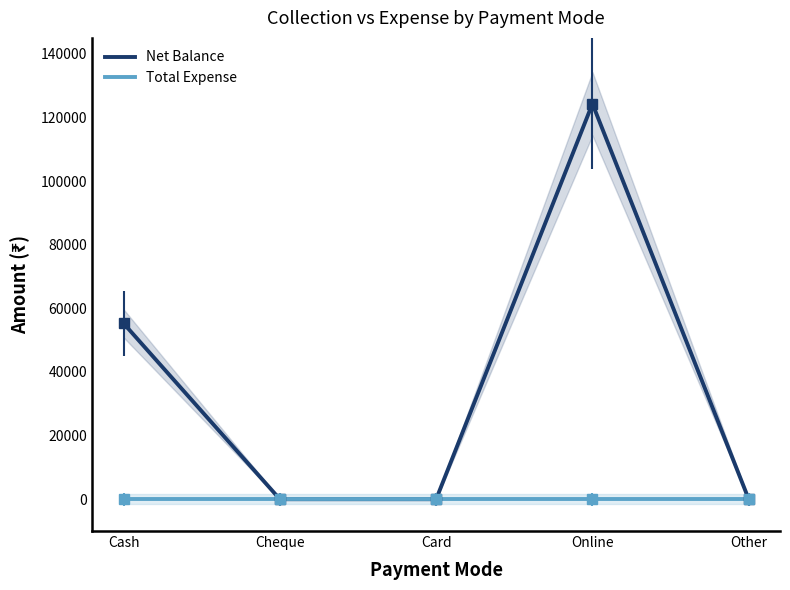

Rank the series at Cash from lowest to highest value.

Total Expense, Net Balance